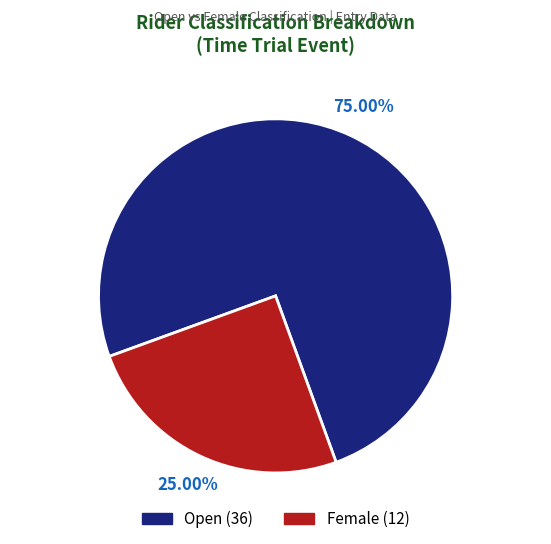

Which slice represents more than half of the pie?

Open